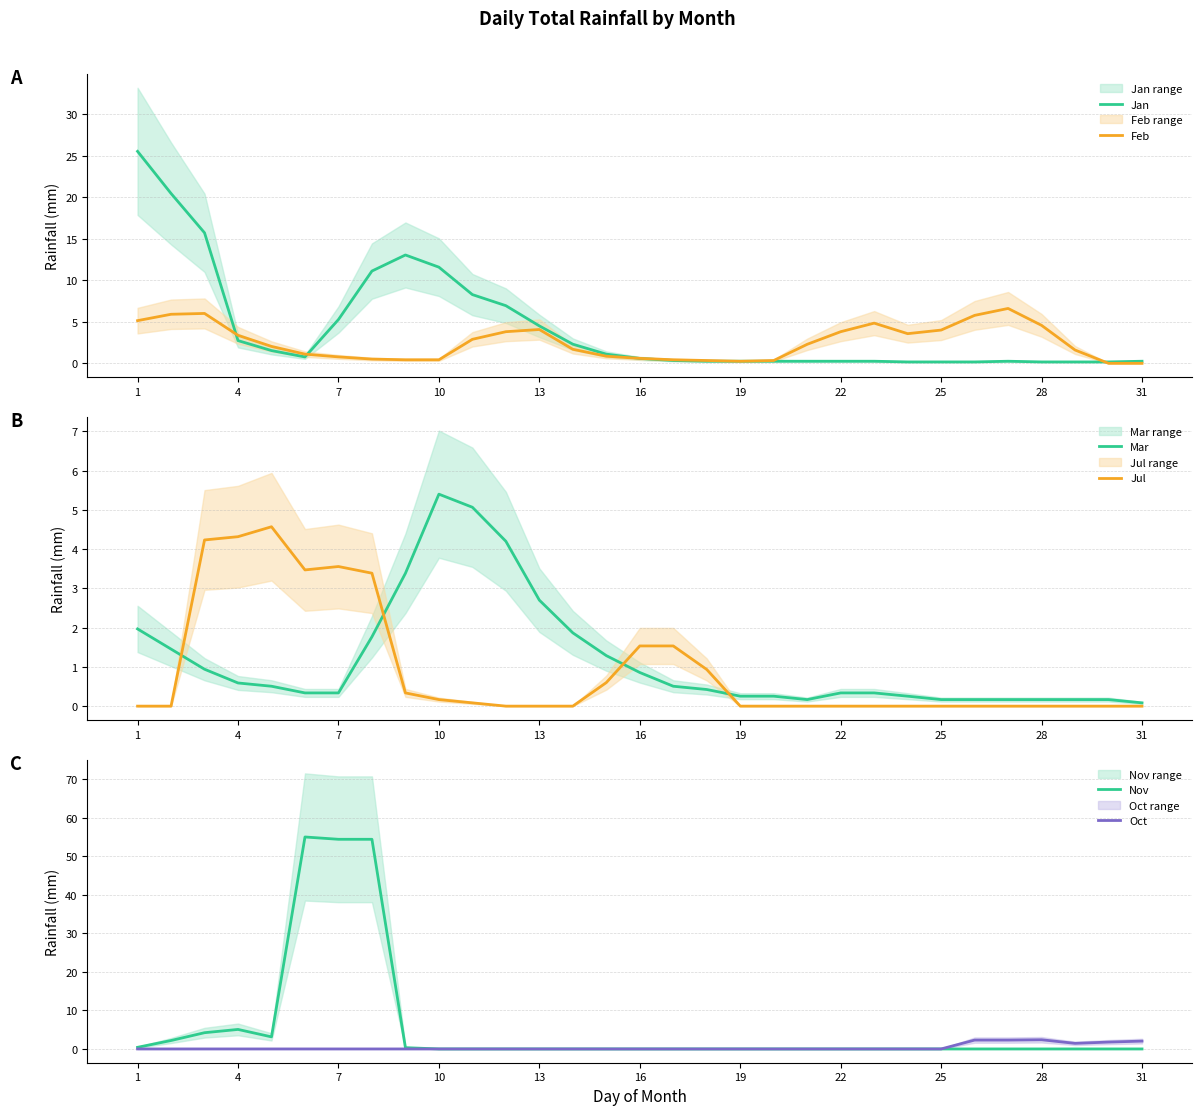

What is the highest value of the Jan series?

25.5